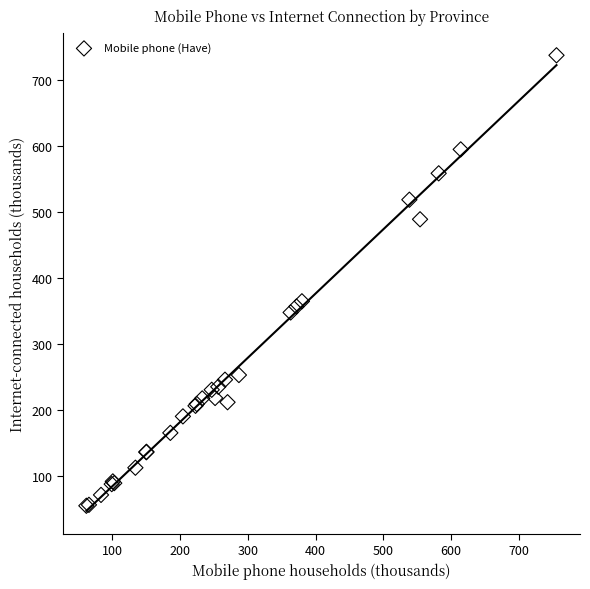

What Y value in the scatter plot is closest to 395?

364.4